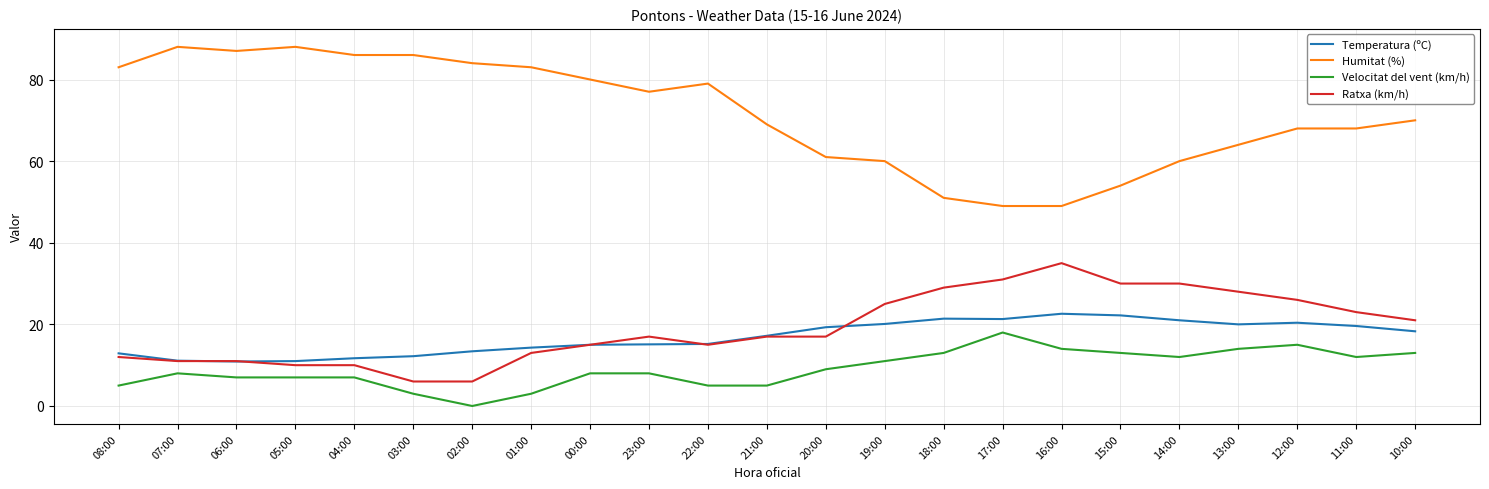

At 04:00, list the series in order from largest to smallest.

Humitat (%), Temperatura (ºC), Ratxa (km/h), Velocitat del vent (km/h)